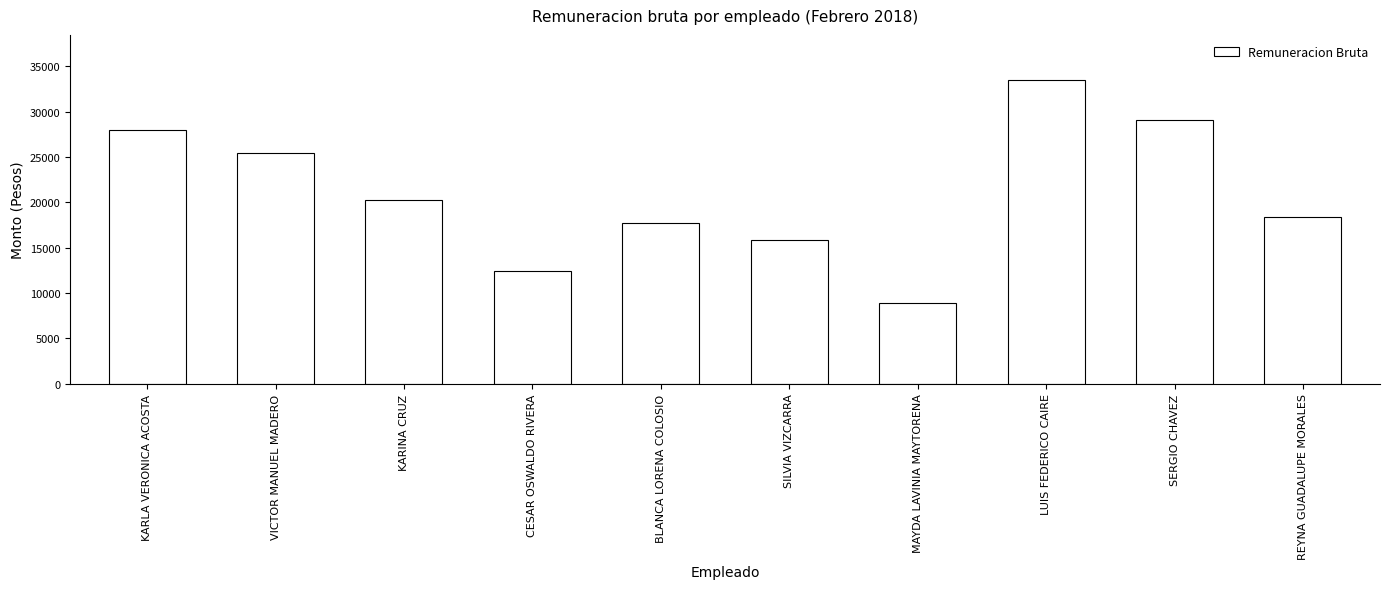

What is the greatest value displayed?

33441.4